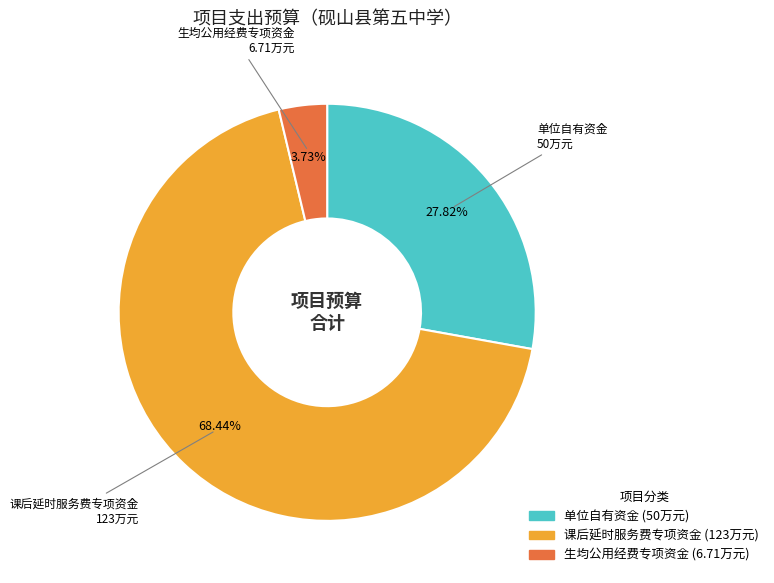

True or false: 生均公用经费专项资金 accounts for 4% of the total.

True